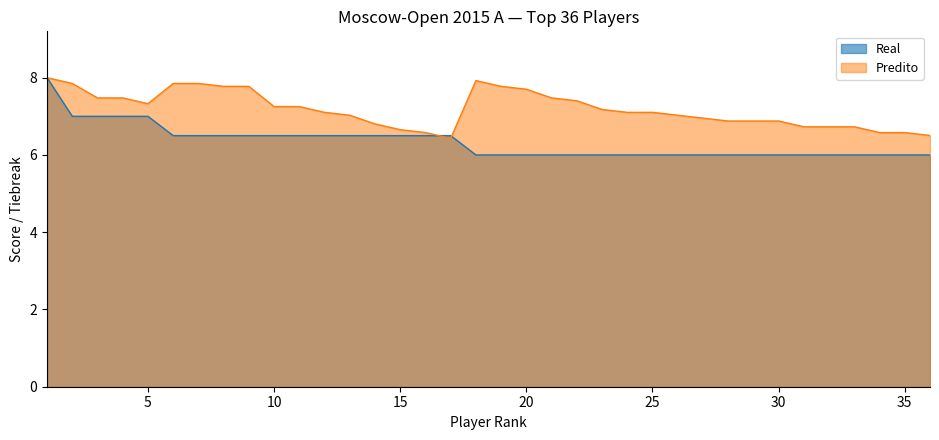

Between 8 and 24, which is larger?

8